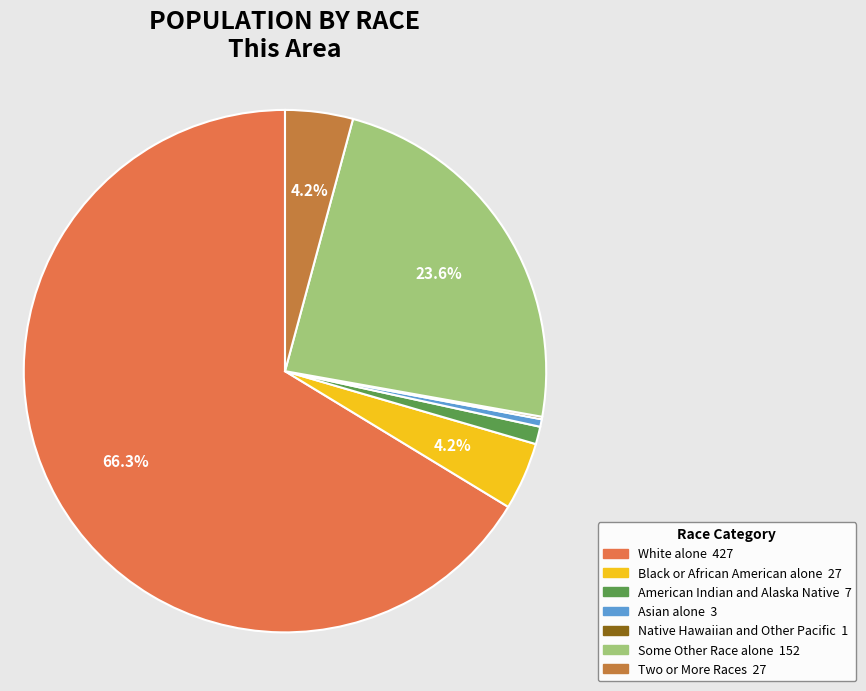

Combined, what portion of the pie is Two or More Races and American Indian and Alaska Native?

5.3%